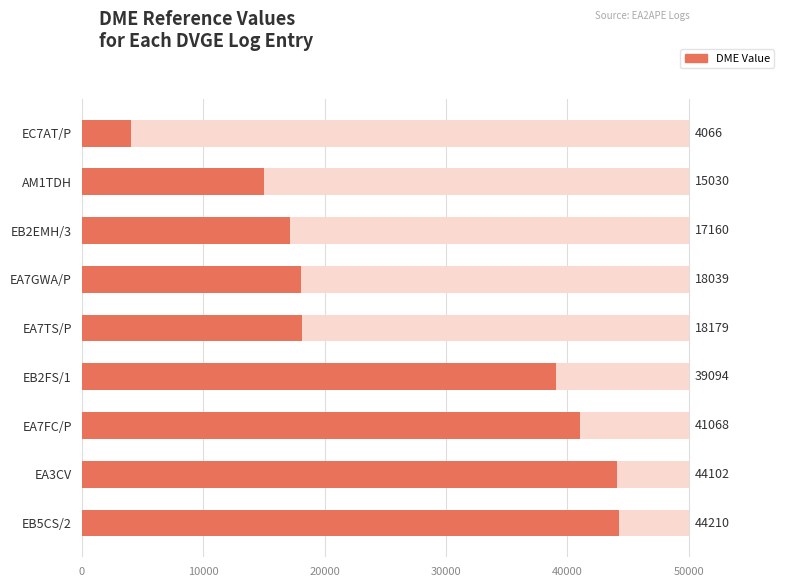

Count the number of categories in the chart.

9